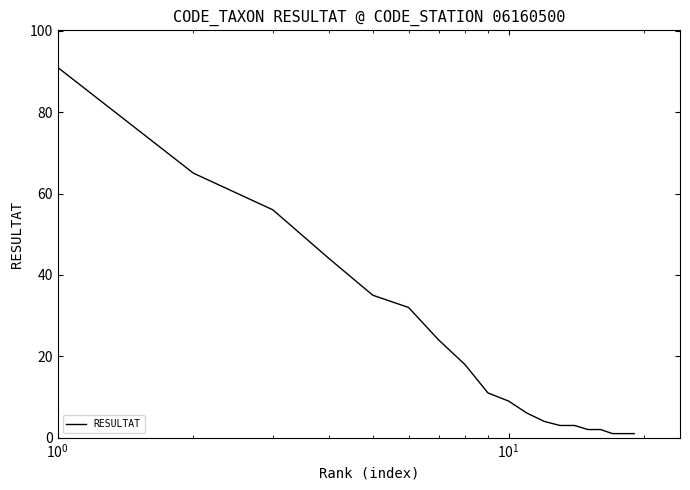

What is the maximum value shown in the chart?

91